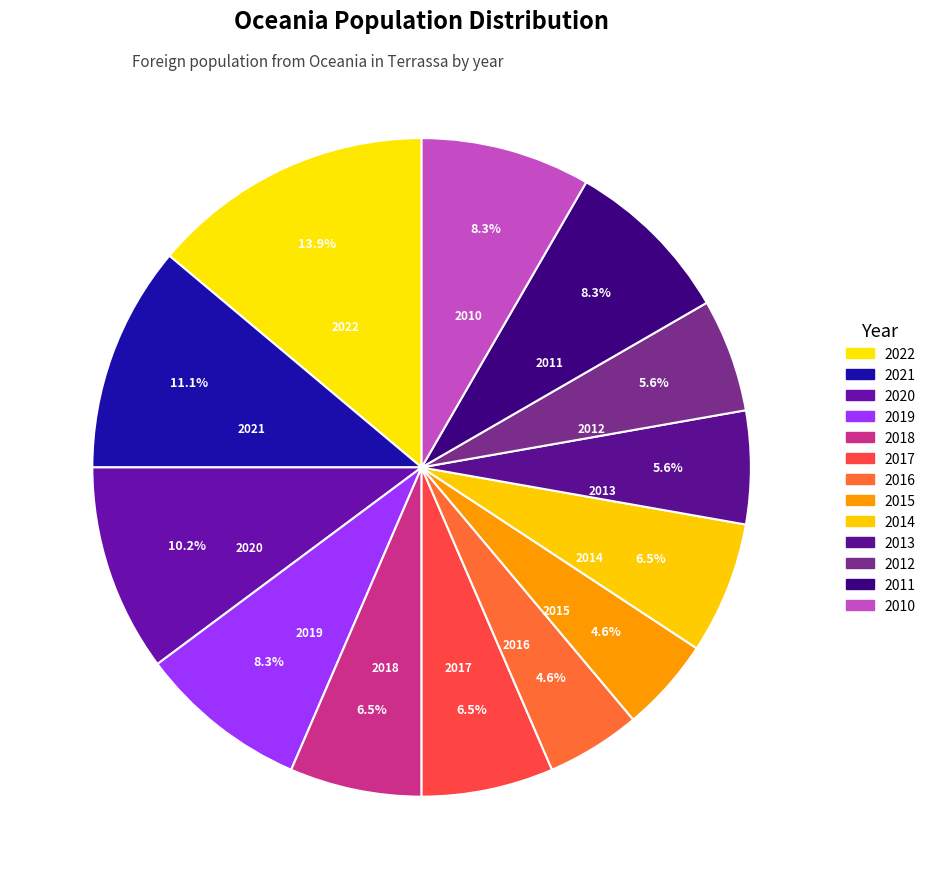

Does any single category account for the majority?

No